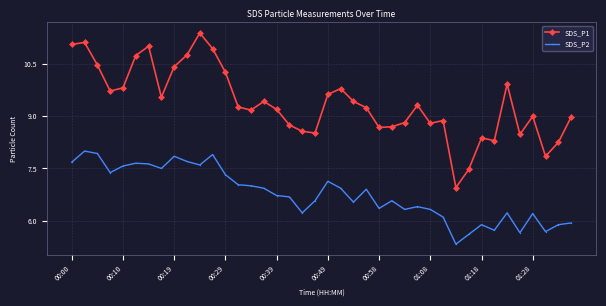

Which series has the widest spread of values?

SDS_P1